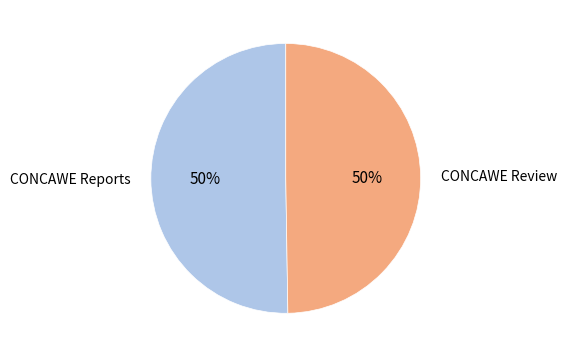

To the nearest percent, what is the average slice percentage?

50%